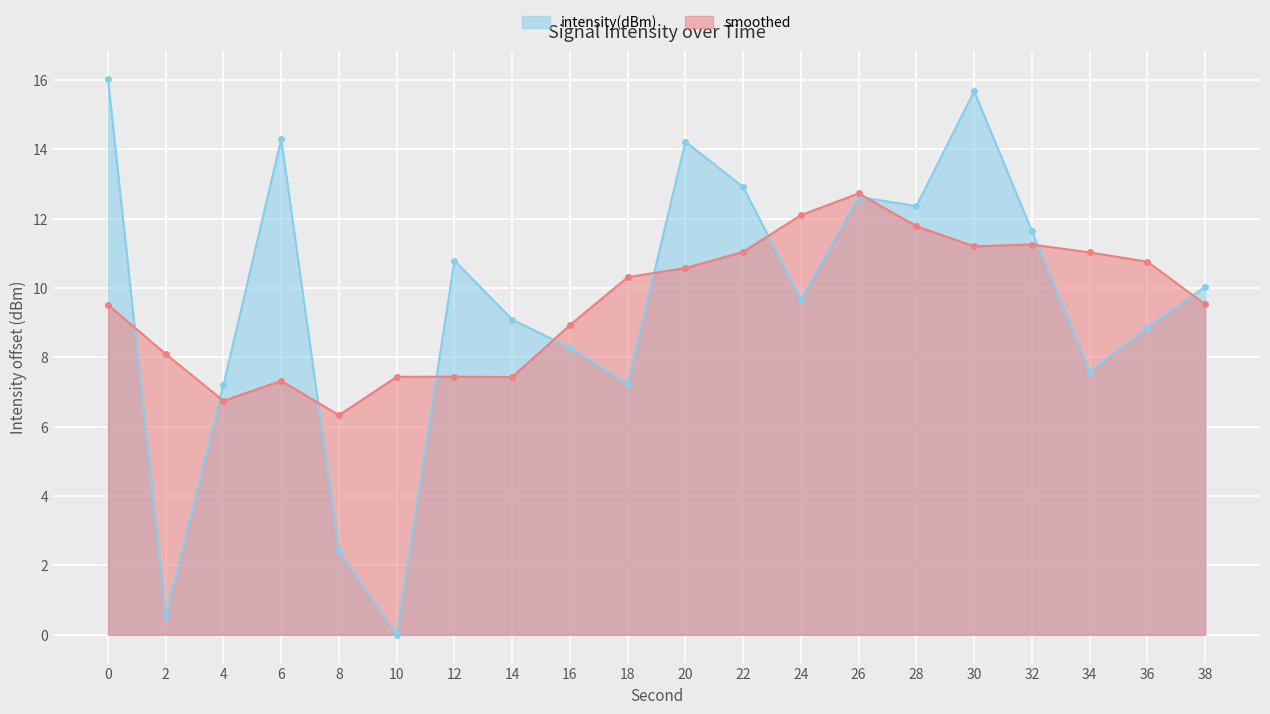

What is the difference between the maximum and minimum values?

16.0